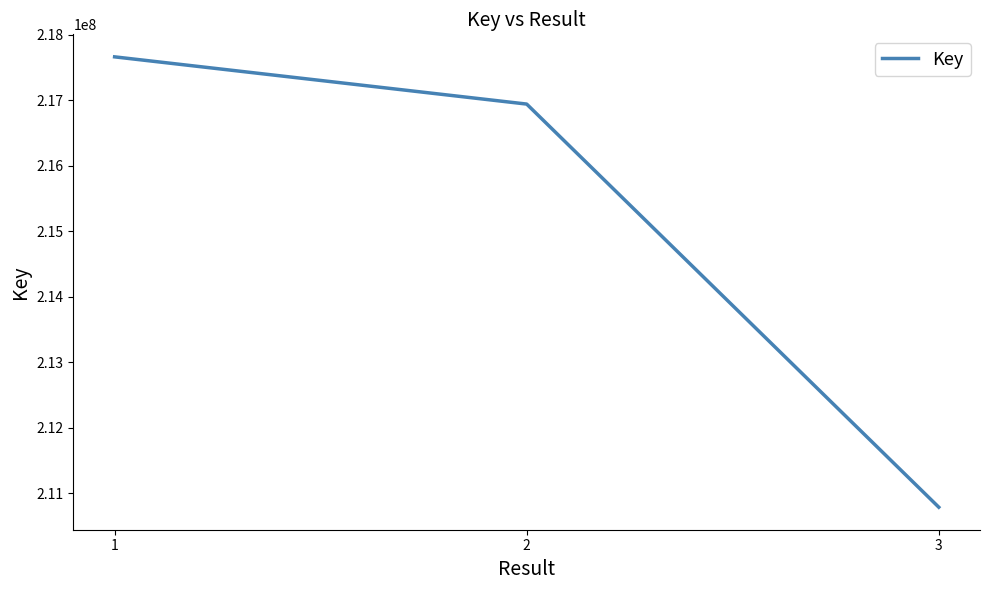

Reading left to right, extract all data points from this chart.

217665717	216944371	210786774